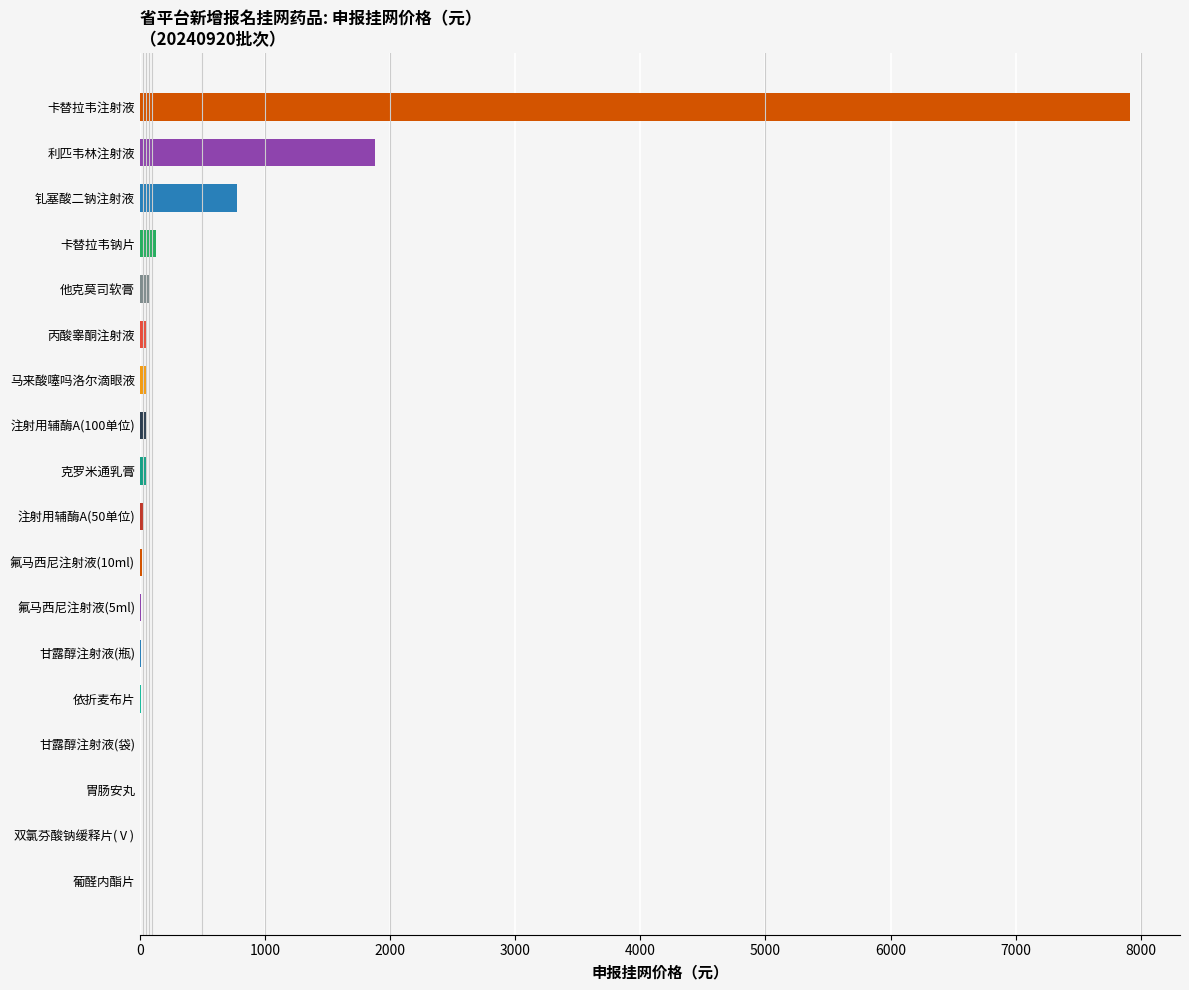

At which category does the chart reach its peak across all series?

卡替拉韦注射液